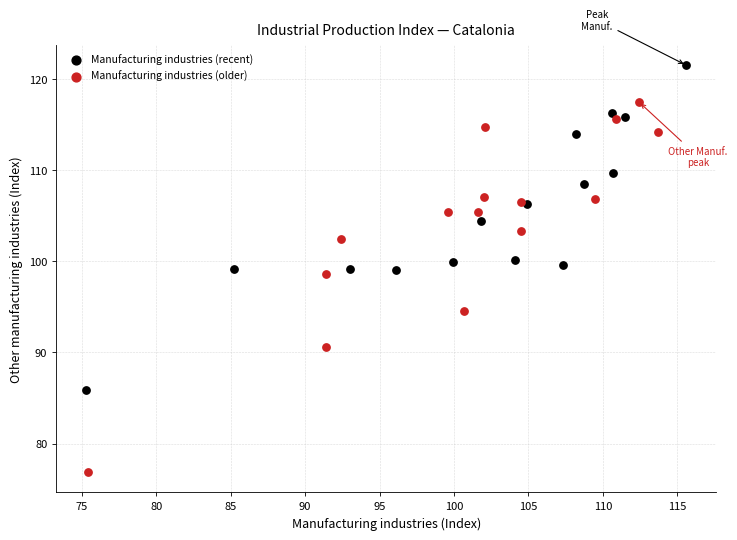

Which series contains the highest Y value?

Manufacturing industries (recent)